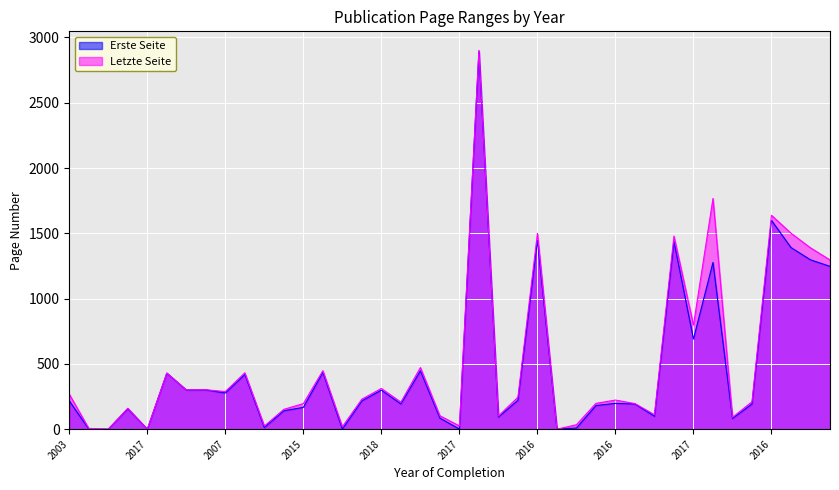

Reading left to right, what are all the values shown in this chart?

Erste Seite: 217	1	0	157	0	429	300	301	277	419	13	141	167	435	1	217	299	193	447	85	1	2891	93	221	1447	0	9	181	198	193	99	1437	690	1277	82	193	1599	1391	1297	1247
Letzte Seite: 268	6	0	160	0	430	301	302	288	432	24	152	196	448	19	230	312	207	472	103	25	2902	101	245	1500	0	34	198	223	196	111	1479	797	1767	91	210	1638	1501	1389	1296